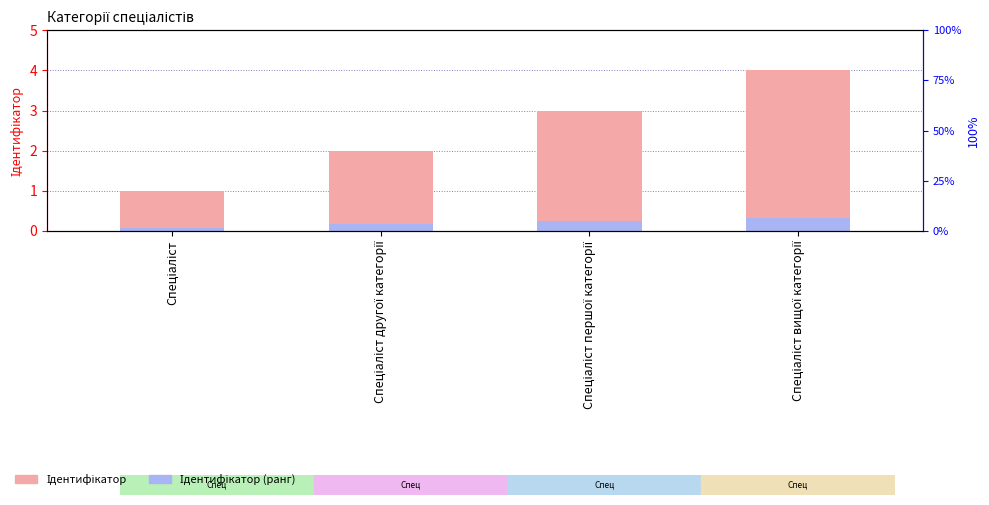

What is the difference between the highest and lowest values at Спеціаліст вищої категорії?

3.7